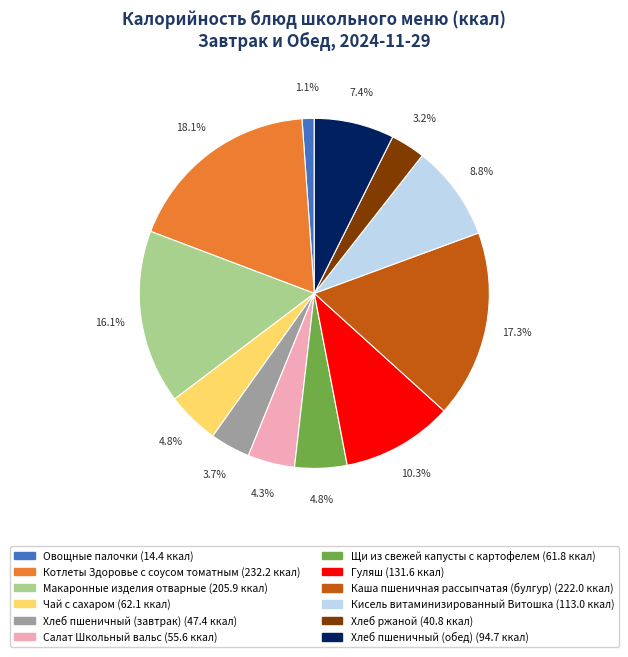

What is the total percentage of Макаронные изделия отварные and Щи из свежей капусты с картофелем?

20.9%